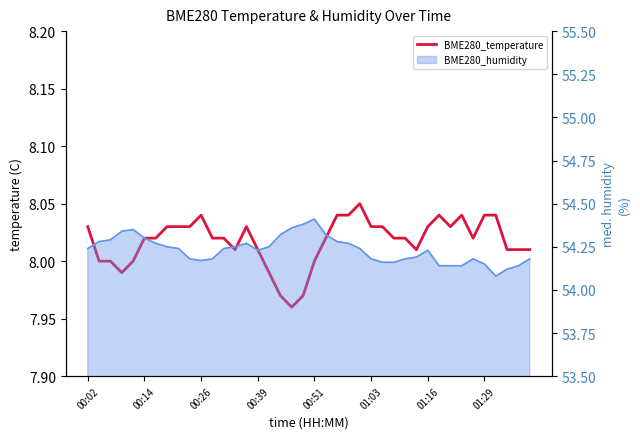

At which category does the chart reach its peak across all series?

24